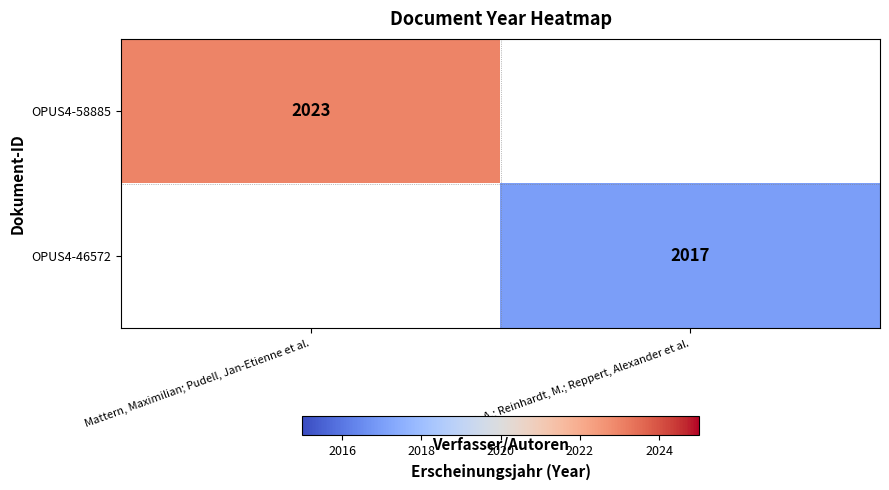

Is it true that OPUS4-46572 equals 430 at Koc, A.; Reinhardt, M.; Reppert, Alexander et al.?

False